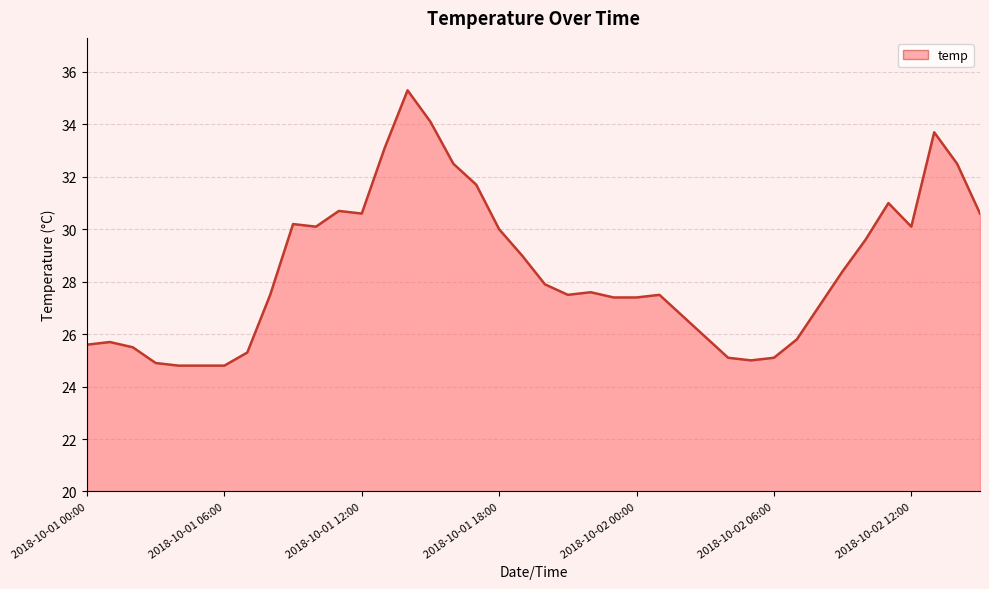

What is the difference between the maximum and minimum values?

10.5